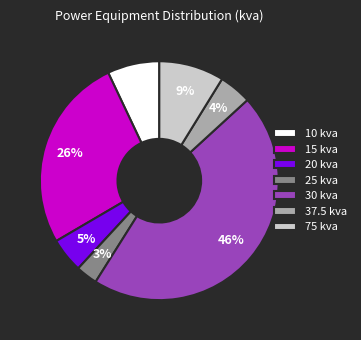

Is there a majority slice in this chart?

No